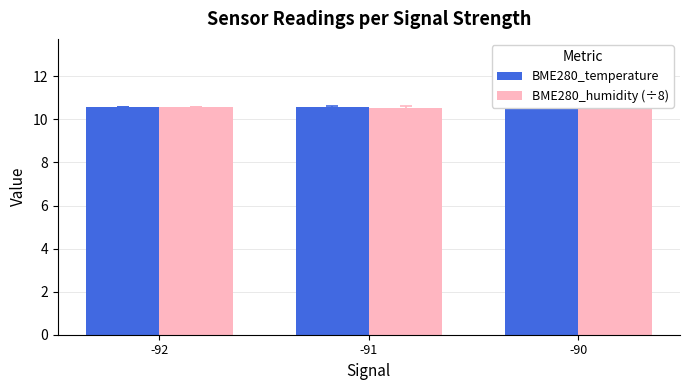

What is the maximum value shown in the chart?

10.6